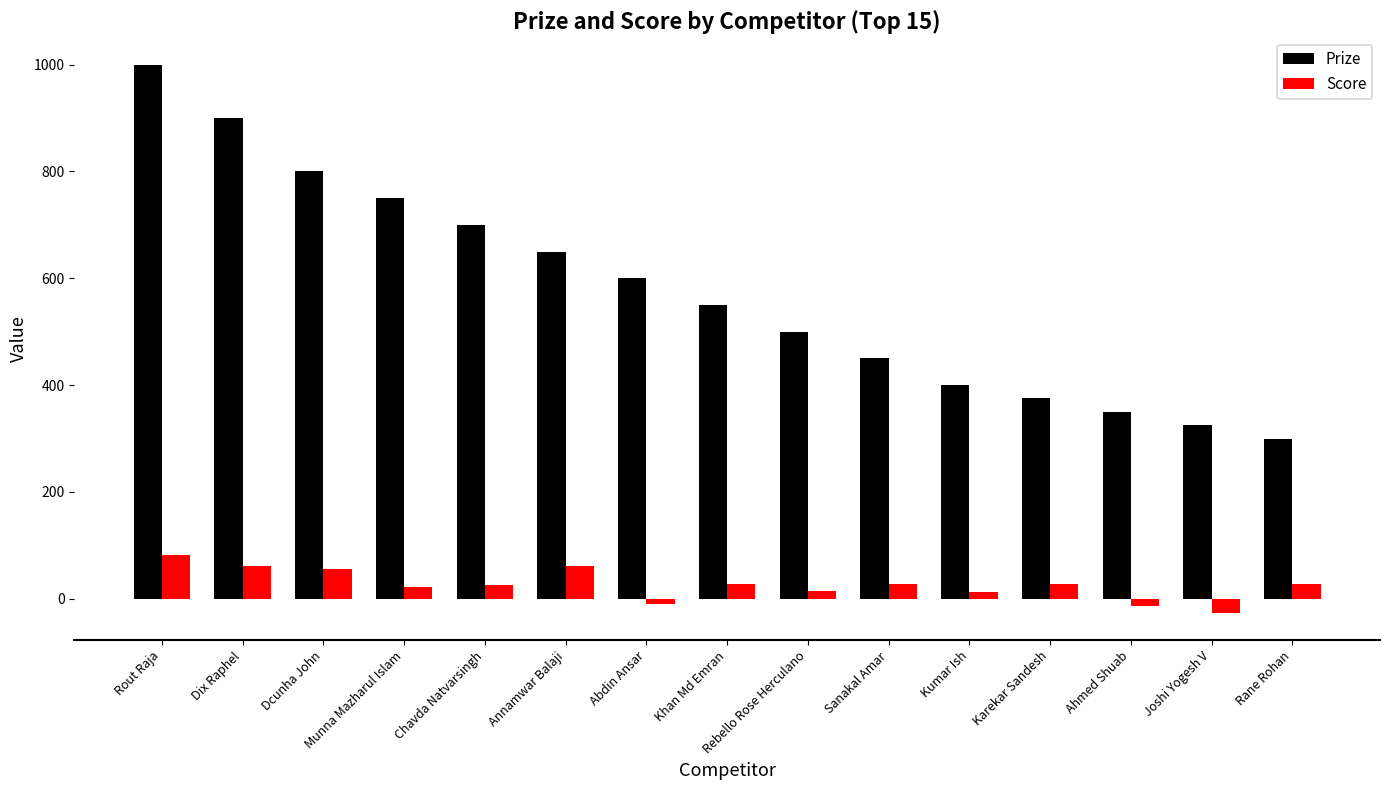

Which series has the widest spread of values?

Prize